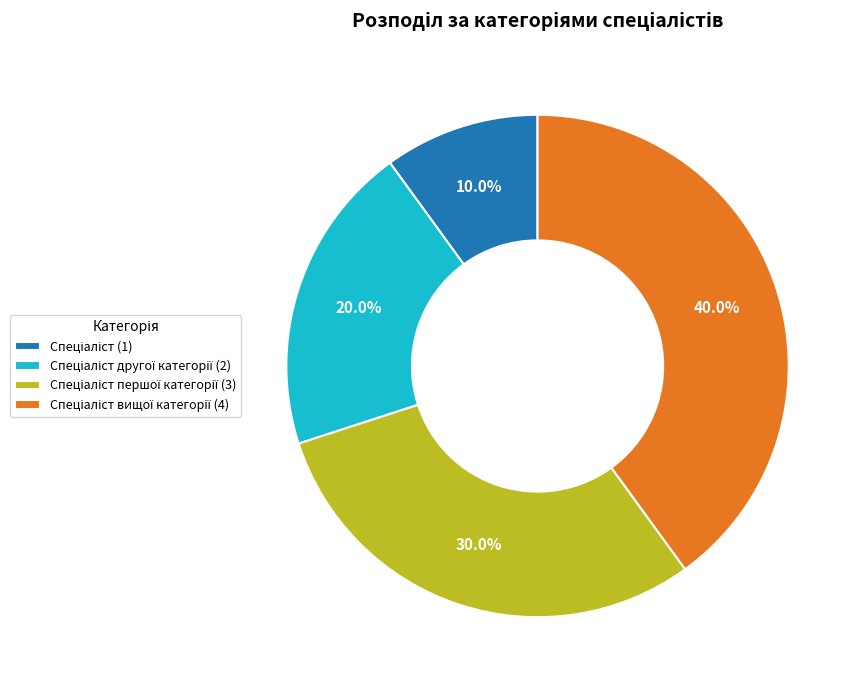

Is there any slice that represents more than half of the pie?

No